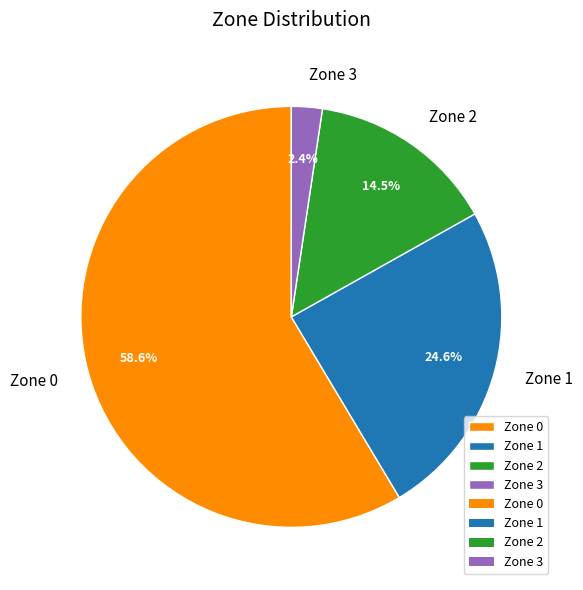

Which category has the biggest portion of the pie?

Zone 0